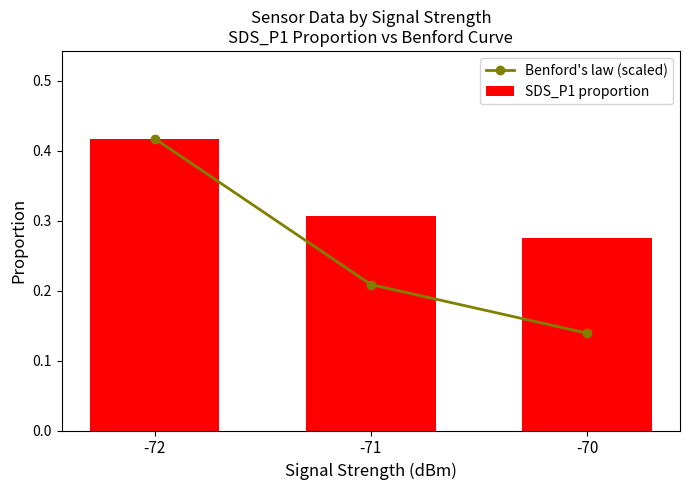

How many groups of bars are there?

3